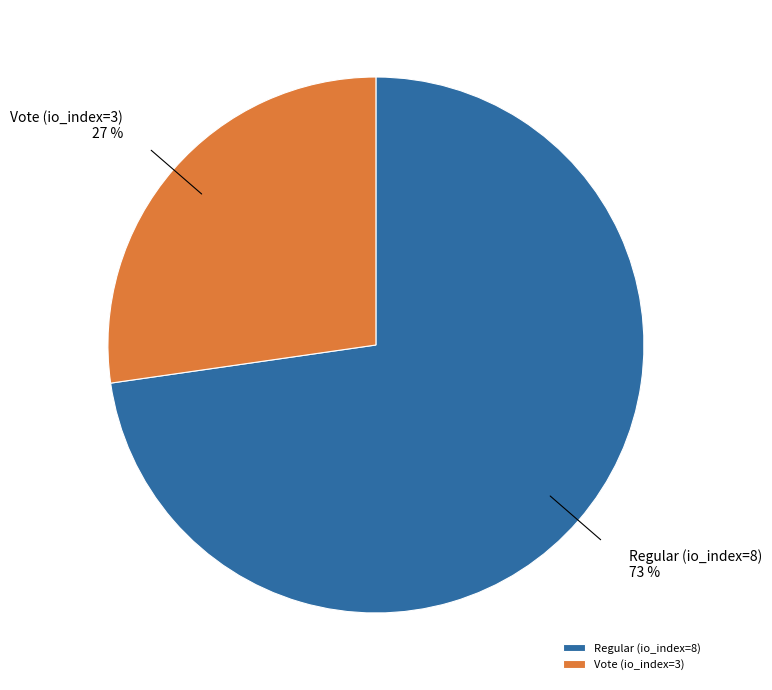

Which slice is the smallest?

Vote (io_index=3)